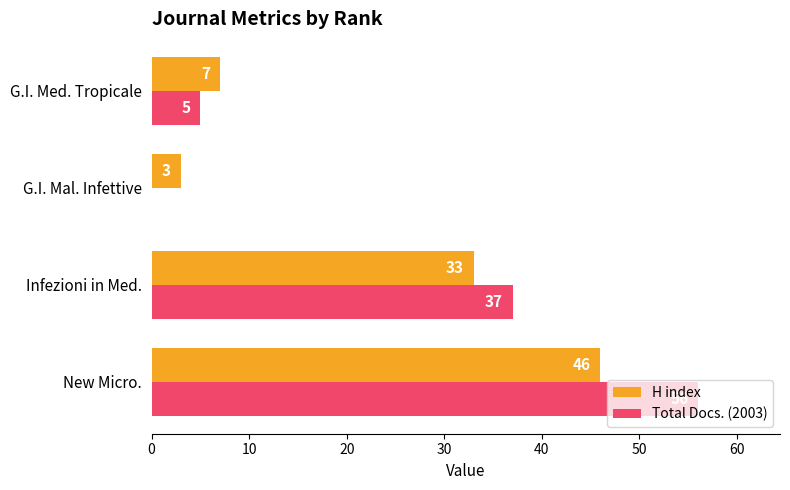

What is the sum of all Total Docs. (2003) values?

98